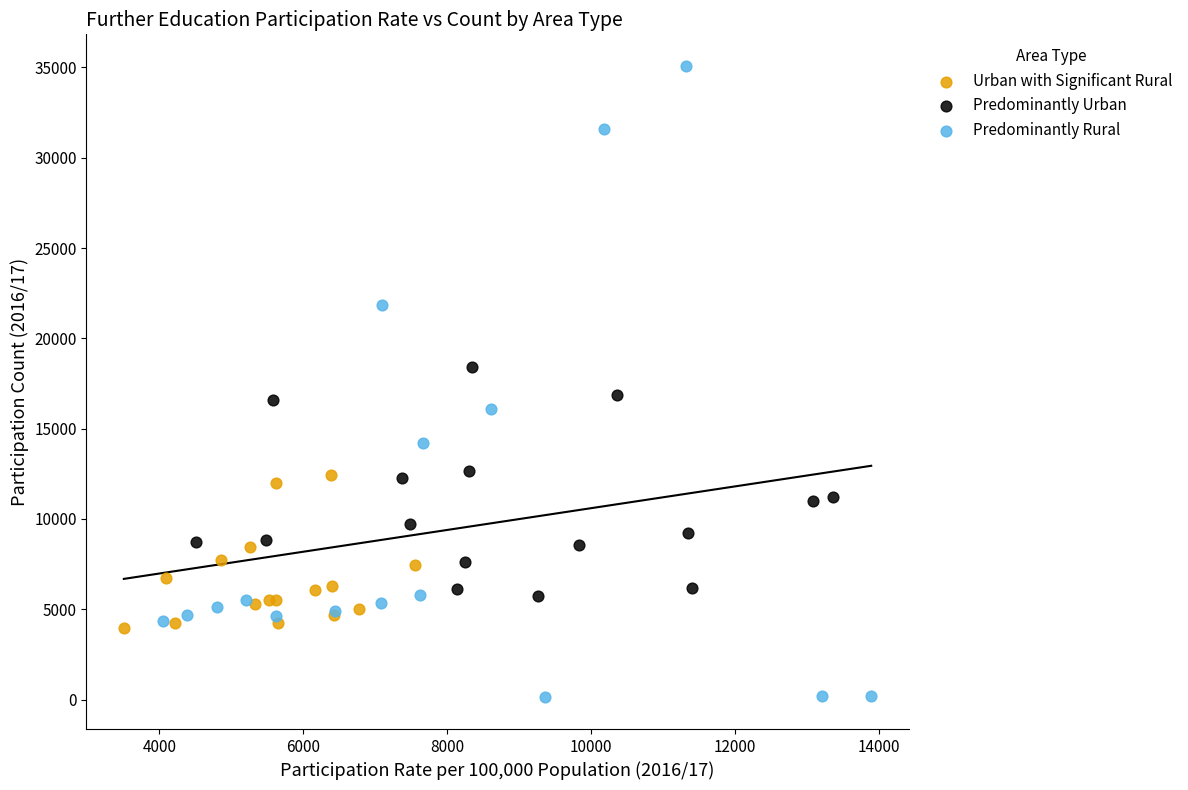

Which series has the largest Y range (max minus min)?

Predominantly Rural